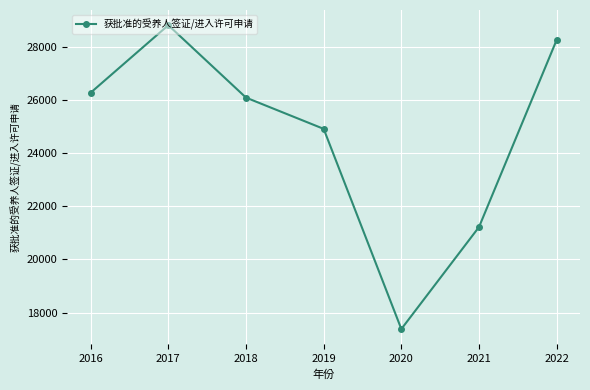

Where is the first local minimum?

2020